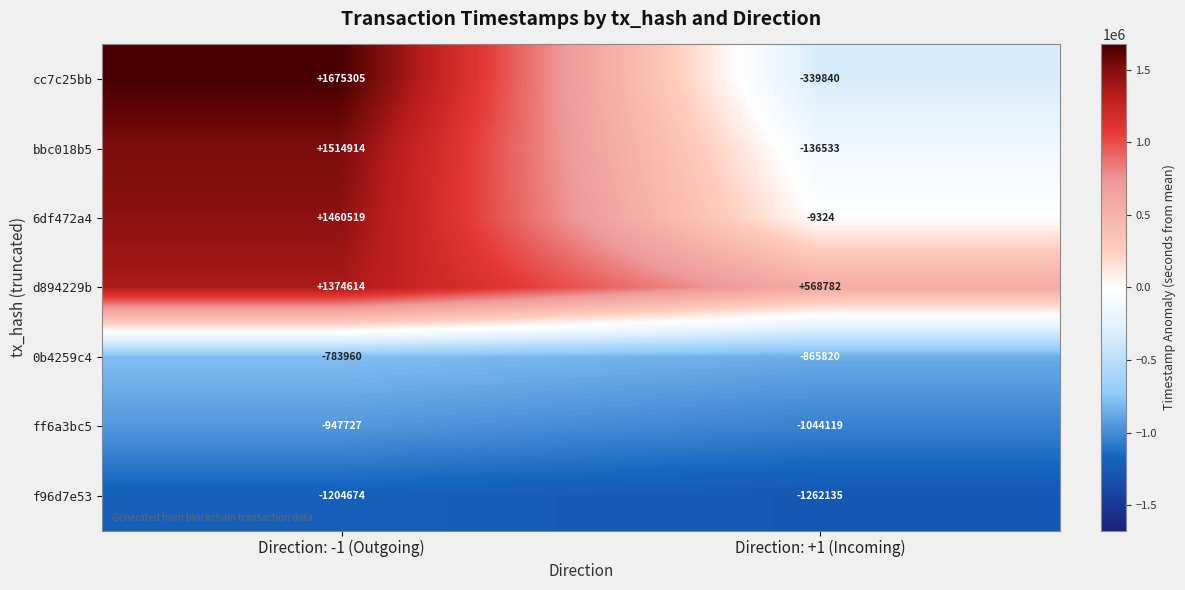

List the labels in order of cc7c25bb value, largest first.

Direction: -1 (Outgoing), Direction: +1 (Incoming)